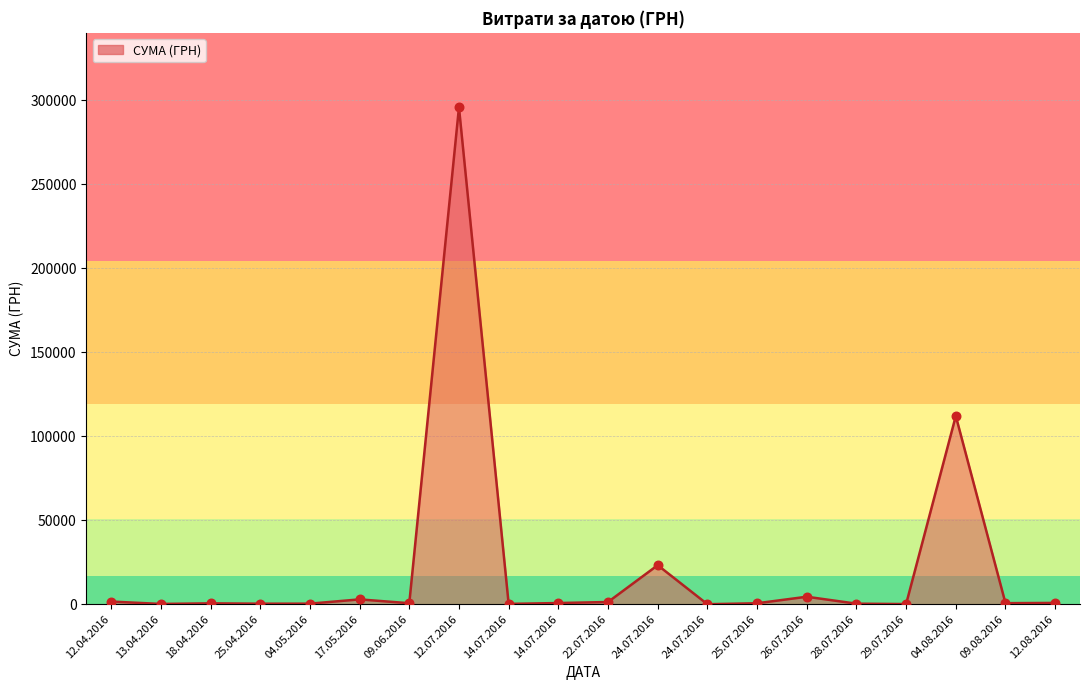

Between 09.08.2016 and 25.07.2016, which is larger?

09.08.2016